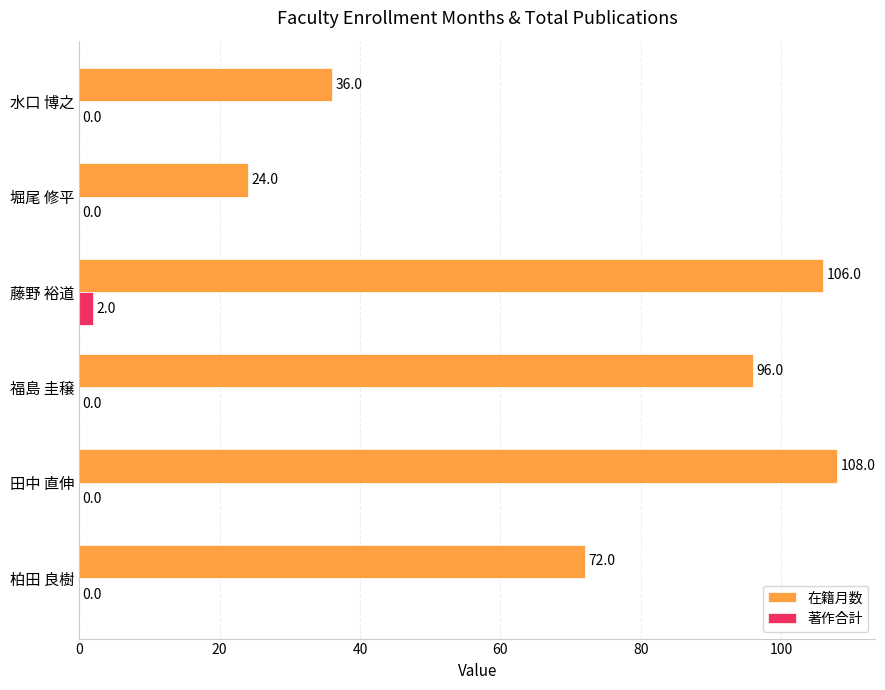

Which series has the largest total across all categories?

在籍月数